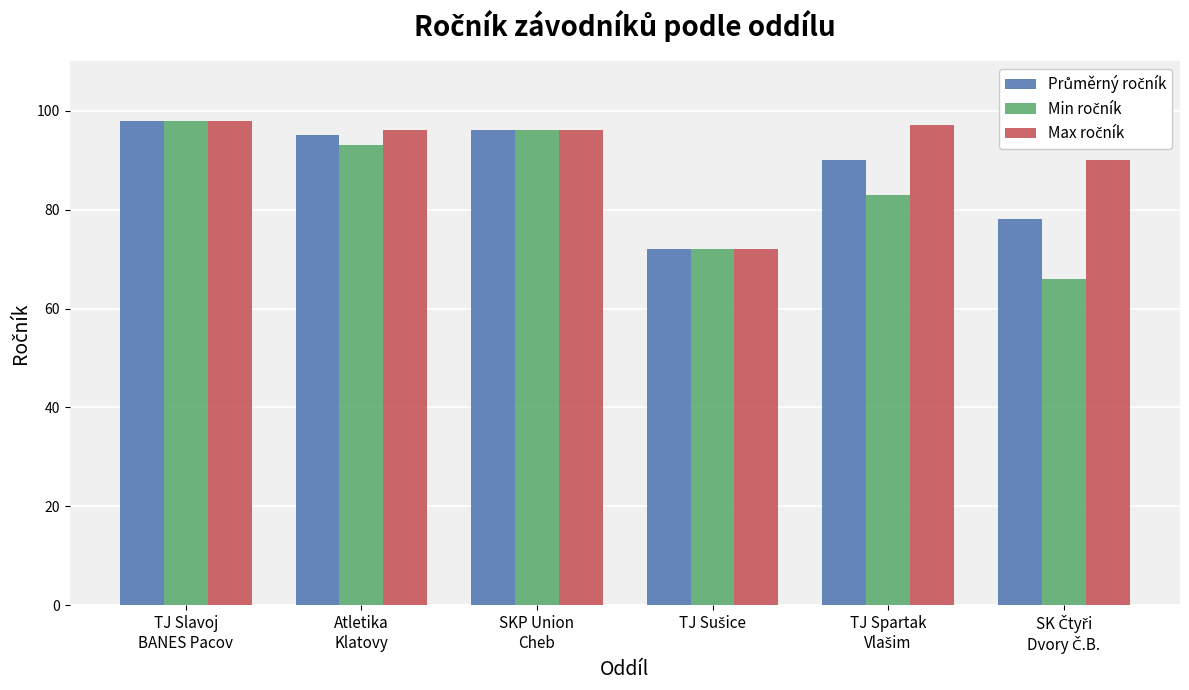

How many bars are there in total?

18